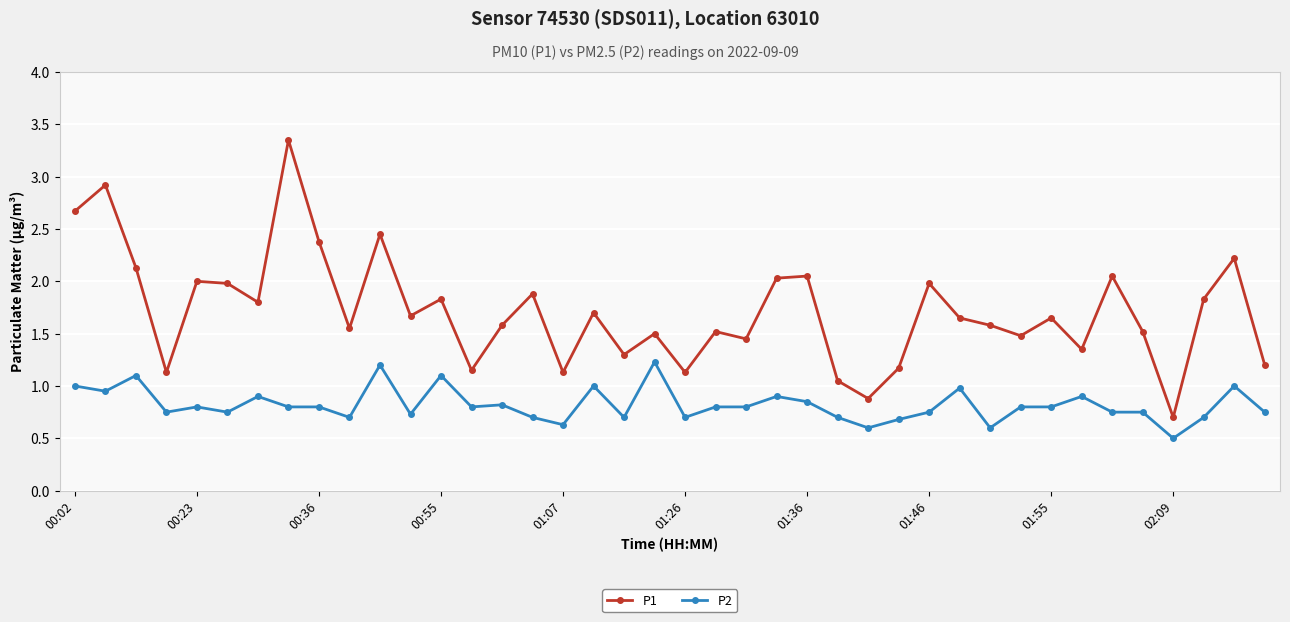

Is this an area chart (filled region under the line)?

No